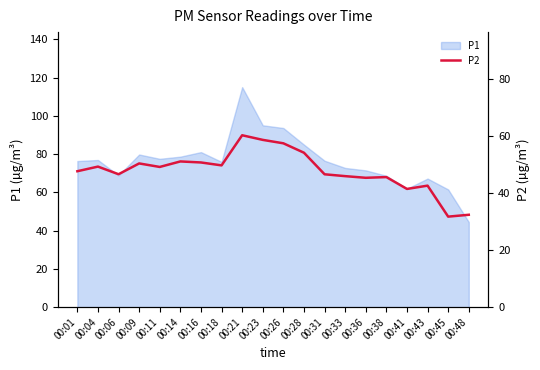

At which label does P1 reach its peak?

00:21